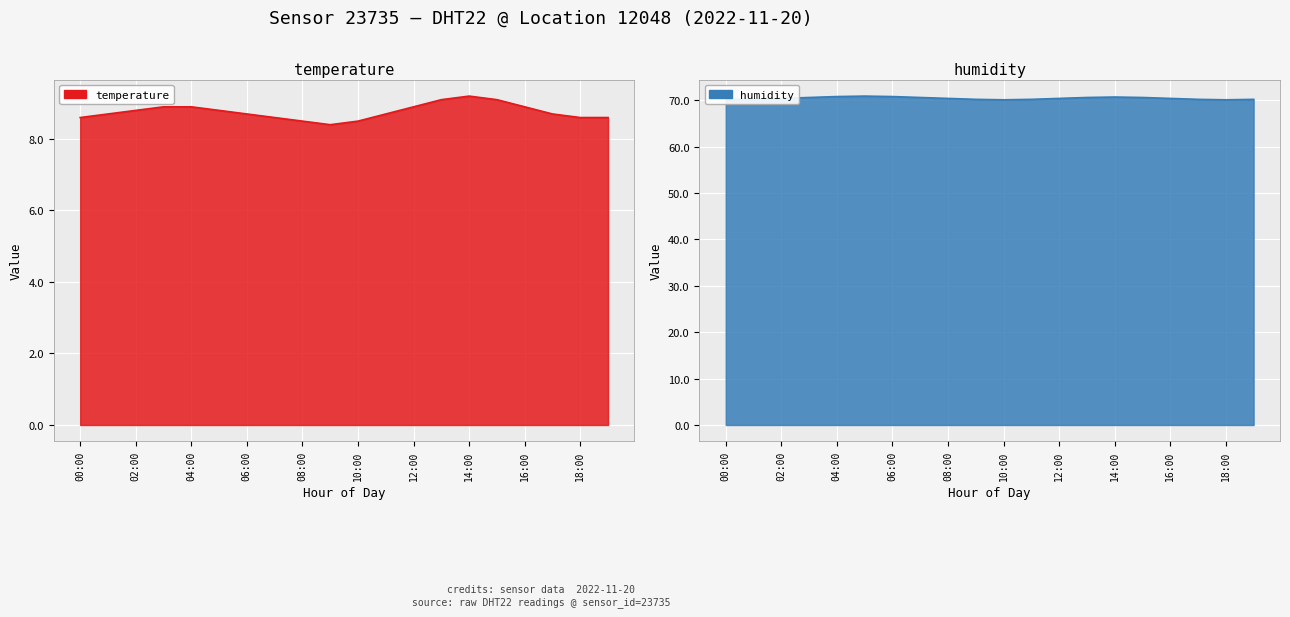

How many interior local peaks does the temperature series have?

1